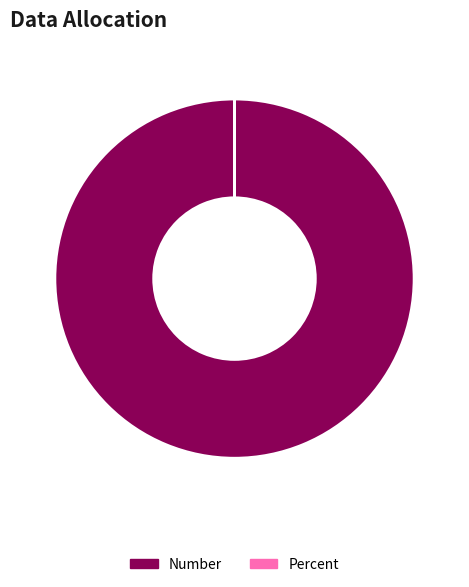

Which slice is the largest?

Number